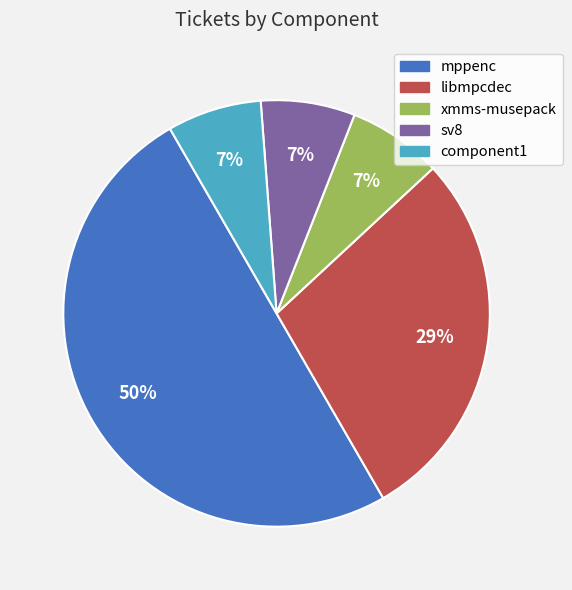

Which has a higher value, libmpcdec or component1?

libmpcdec